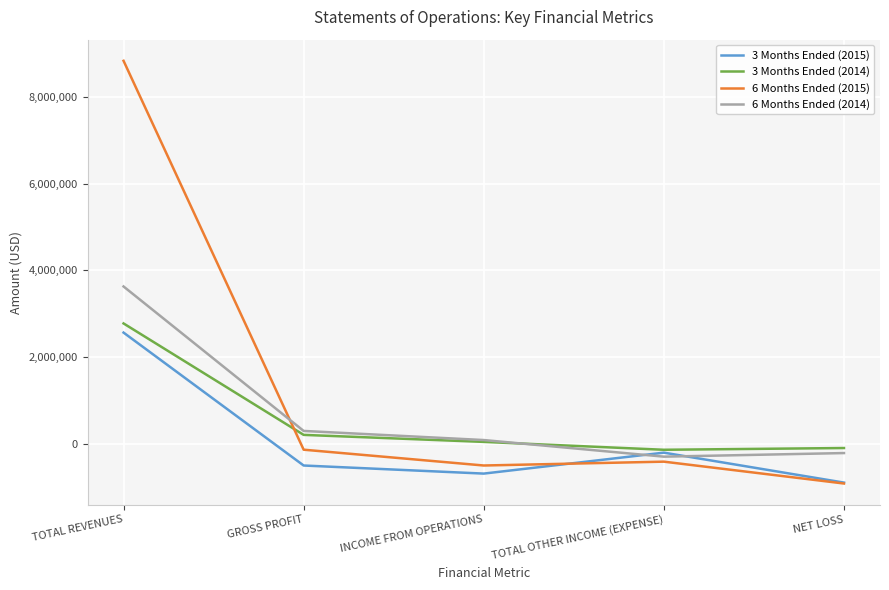

True or false: 6 Months Ended (2015) has a value of 8841657 at TOTAL REVENUES.

True